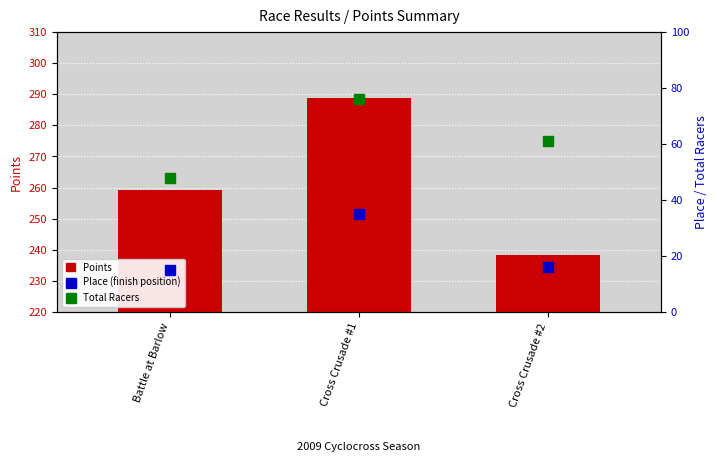

How many values in the Place (finish position) series exceed 16?

1